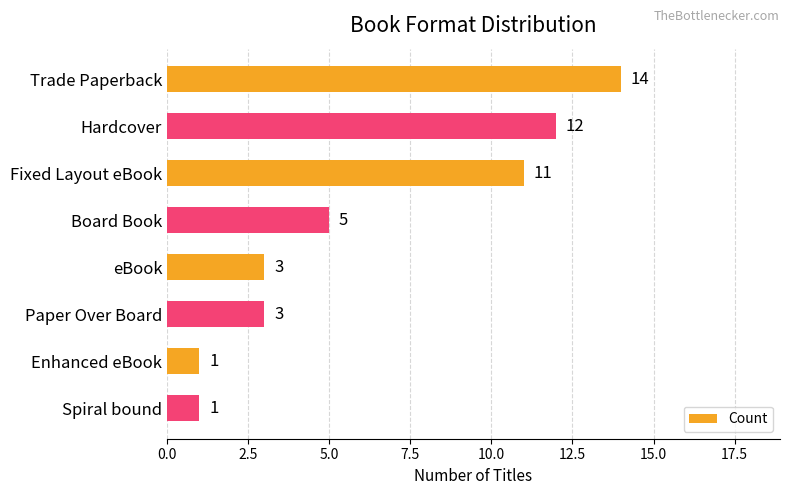

How many values are below 5?

4